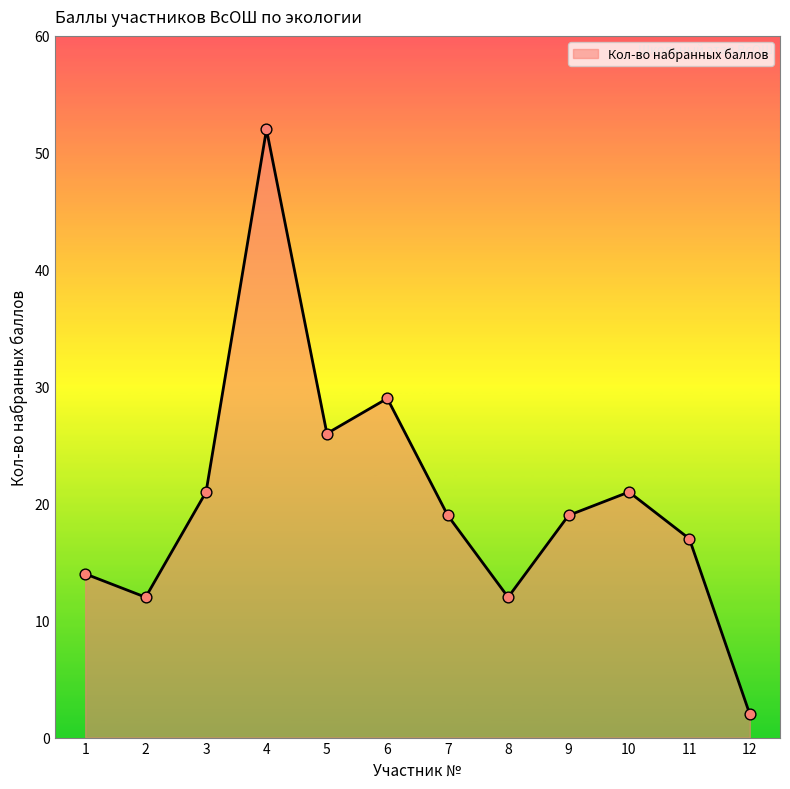

What is the ratio of the value at 1 to the value at 4?

0.3